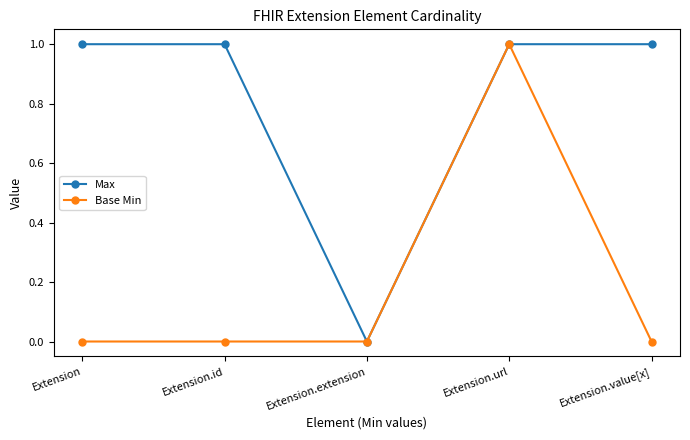

Reading right to left, list all the values displayed in this chart.

Max: Extension.value[x]=1	Extension.url=1	Extension.extension=0	Extension.id=1	Extension=1
Base Min: Extension.value[x]=0	Extension.url=1	Extension.extension=0	Extension.id=0	Extension=0